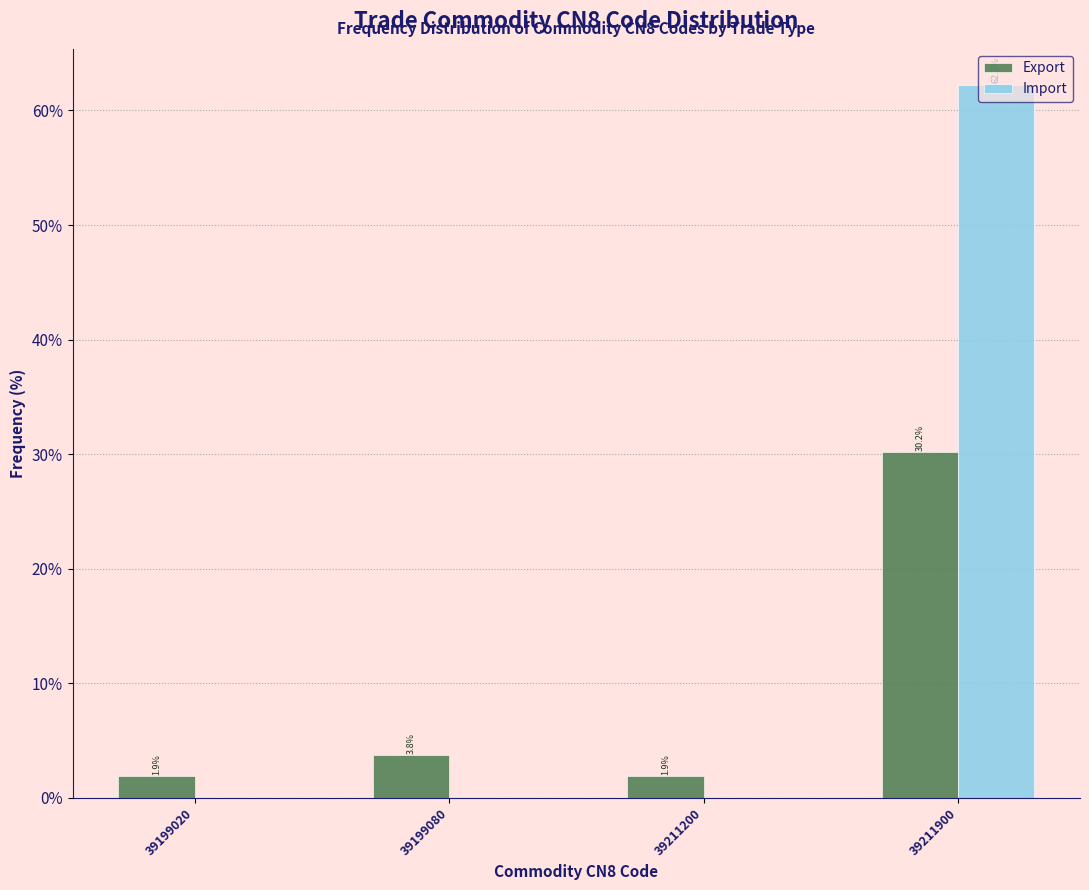

Reading left to right, list all the values displayed in this chart.

Export: 39199020=1.9	39199080=3.8	39211200=1.9	39211900=30.2
Import: 39199020=0.0	39199080=0.0	39211200=0.0	39211900=62.3